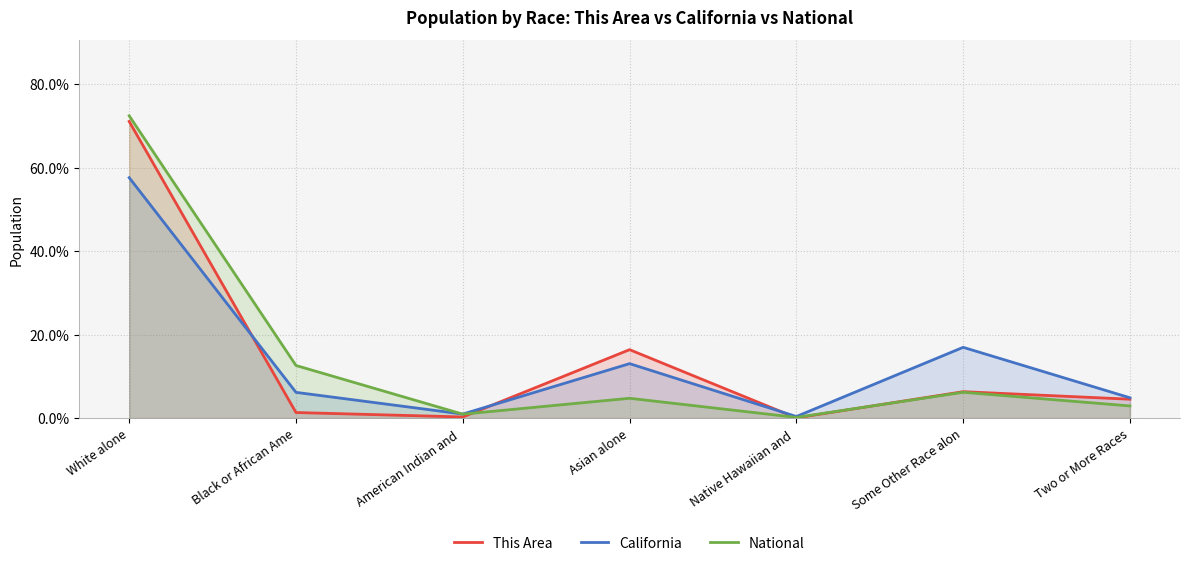

Rank the categories by National value from highest to lowest.

White alone, Black or African Ame, Some Other Race alon, Asian alone, Two or More Races, American Indian and , Native Hawaiian and 